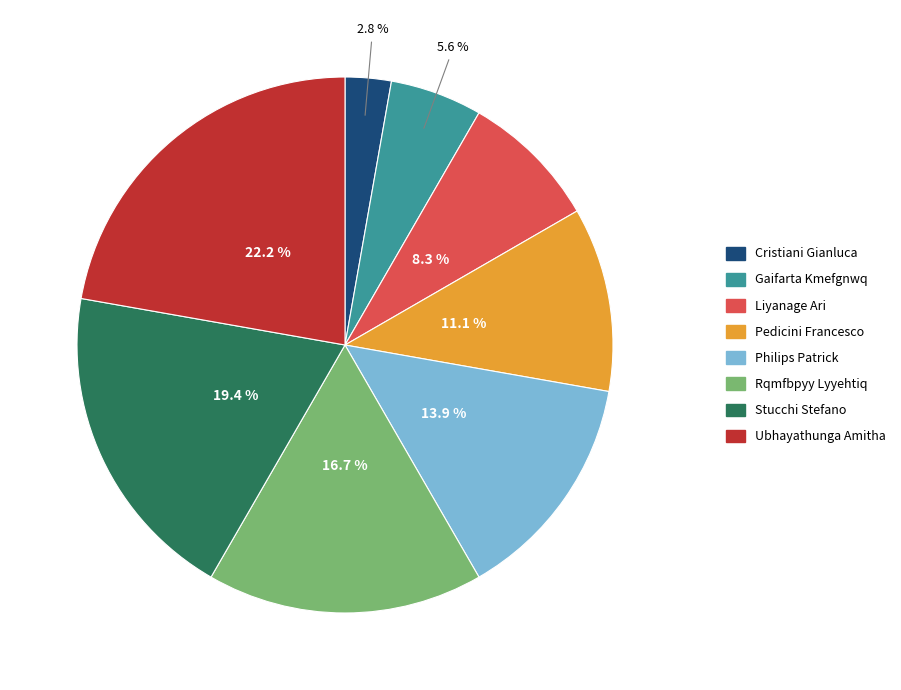

True or false: Ubhayathunga Amitha accounts for 13% of the total.

False